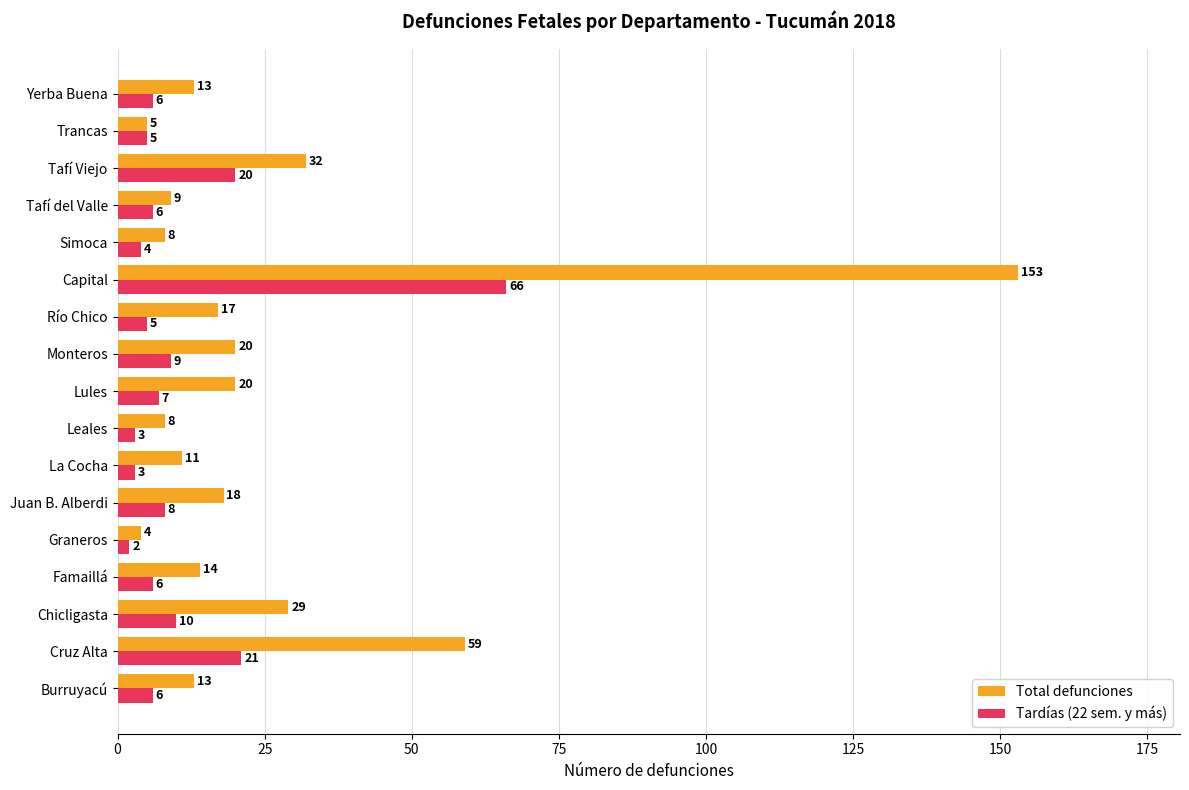

How many distinct data groups are displayed?

2